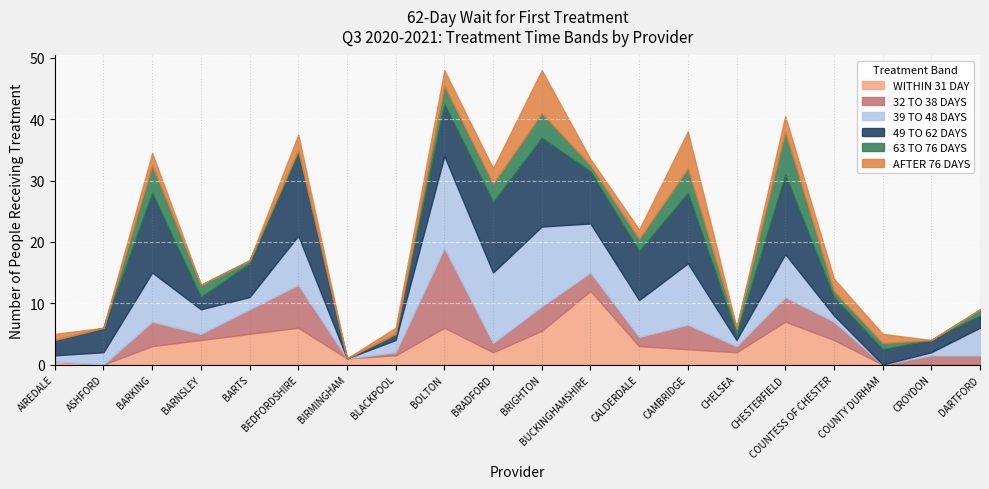

What is the label of the 6th point from the right?

CHELSEA